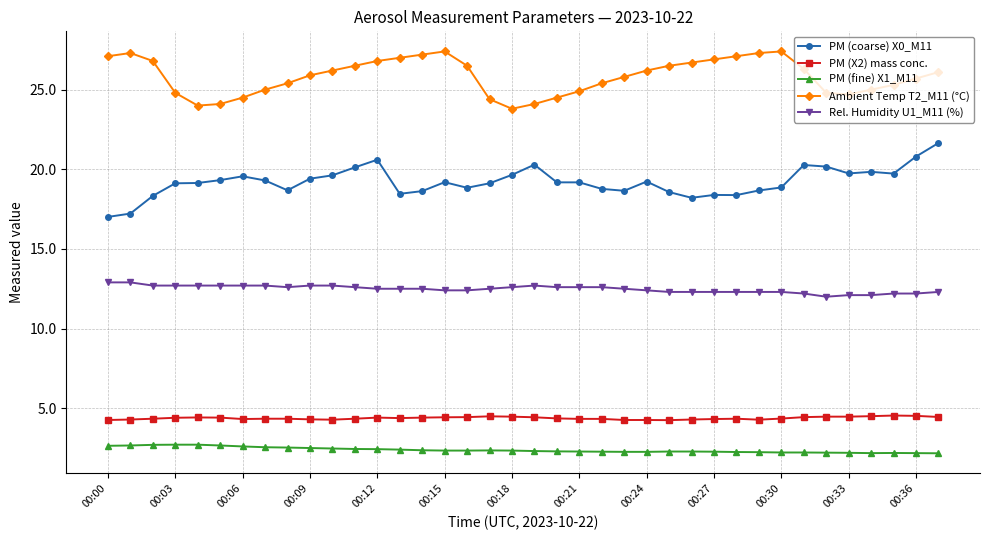

What is the sum of all PM (fine) X1_M11 values?

90.3